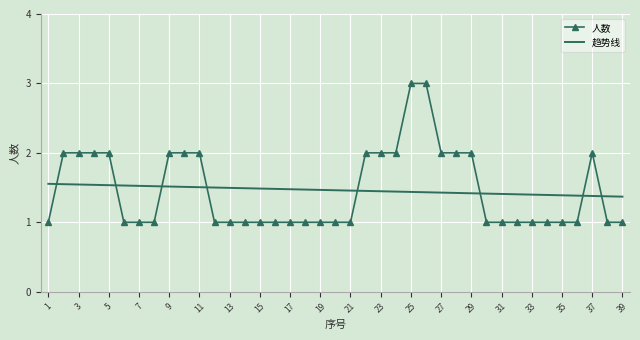

What is the greatest value displayed?

3.0